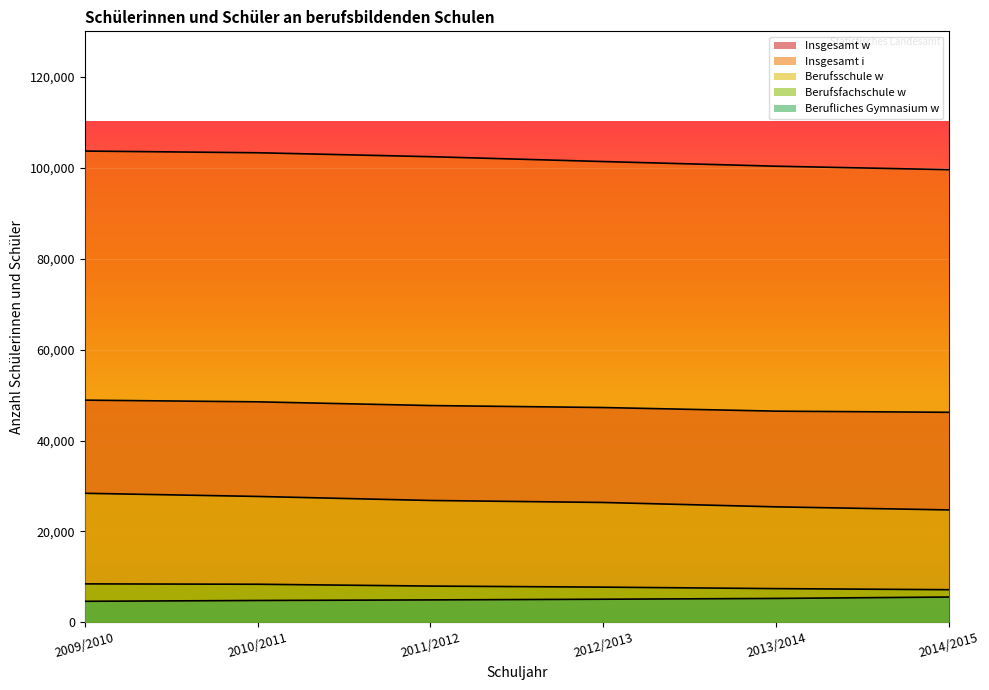

How many values in the Insgesamt w series exceed 47696?

2